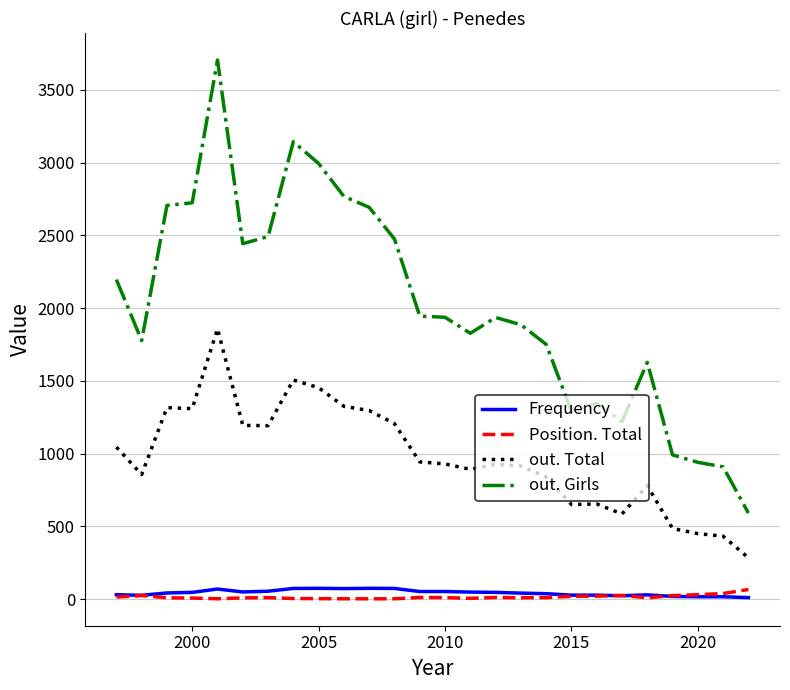

What is the maximum value shown in the chart?

3706